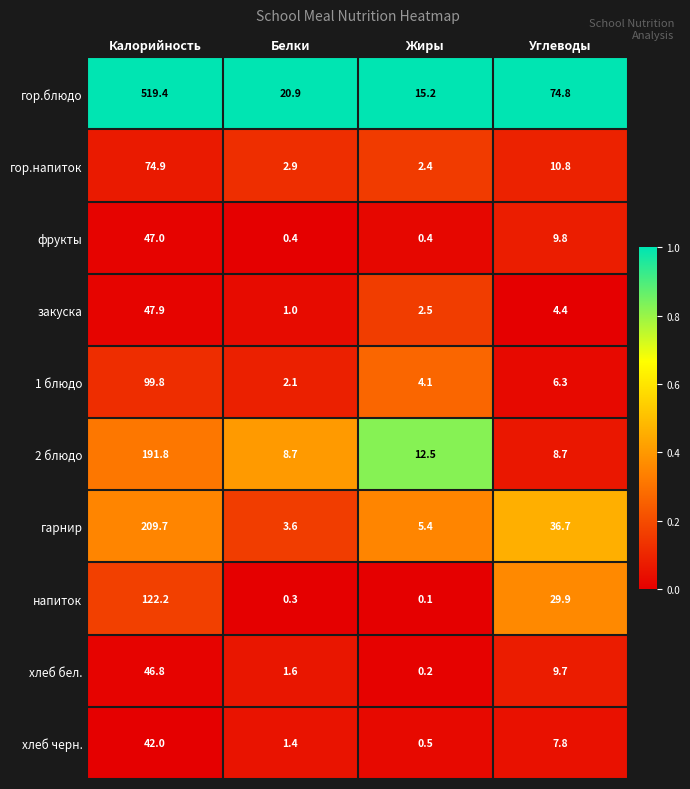

At which label does 1 блюдо reach its minimum?

Белки